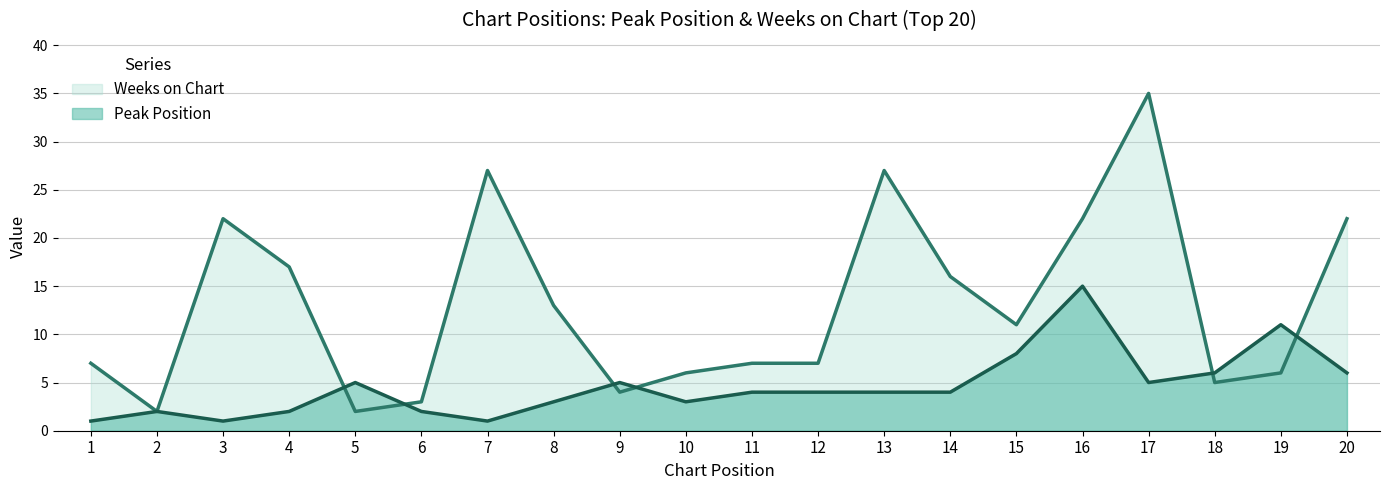

Reading left to right, extract all data points from this chart.

Peak Position: 1=1	2=2	3=1	4=2	5=5	6=2	7=1	8=3	9=5	10=3	11=4	12=4	13=4	14=4	15=8	16=15	17=5	18=6	19=11	20=6
Weeks on Chart: 1=7	2=2	3=22	4=17	5=2	6=3	7=27	8=13	9=4	10=6	11=7	12=7	13=27	14=16	15=11	16=22	17=35	18=5	19=6	20=22